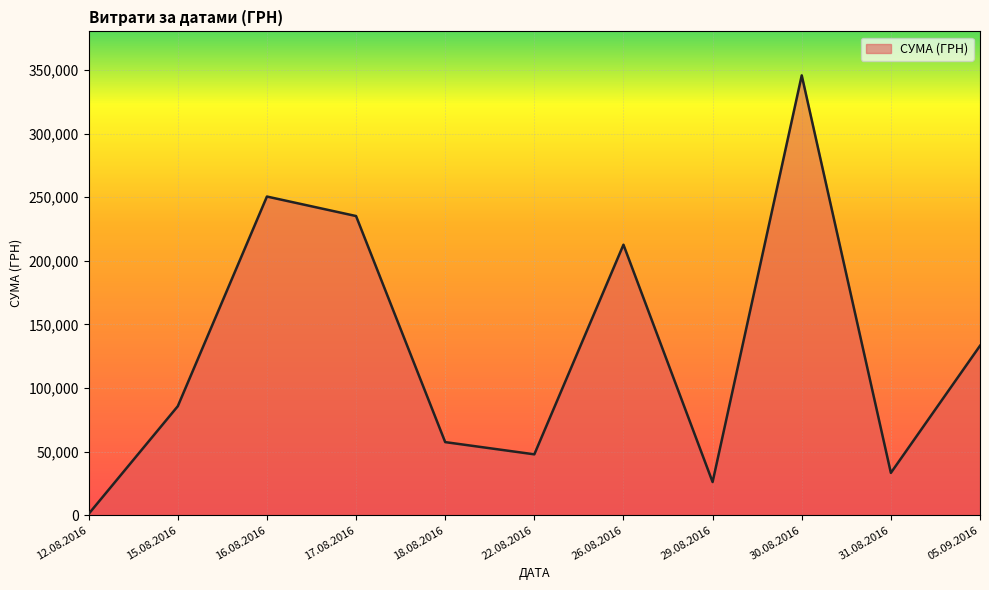

What is the ratio of the value at 12.08.2016 to the value at 30.08.2016?

0.0